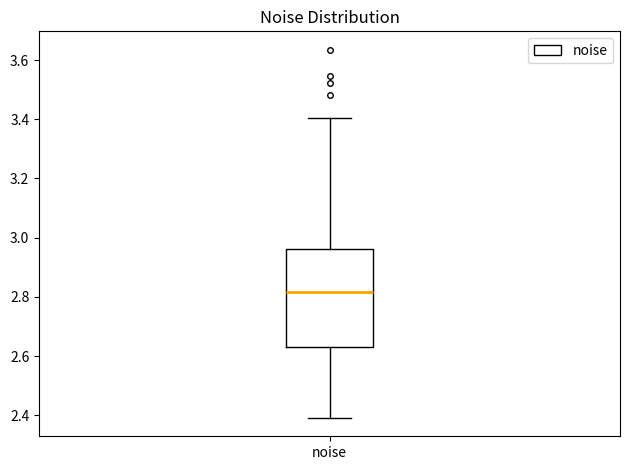

Where is the lower edge of the box for noise on the y-axis? The values are not printed on the chart, so give them approximately, as read against the axis.

2.64